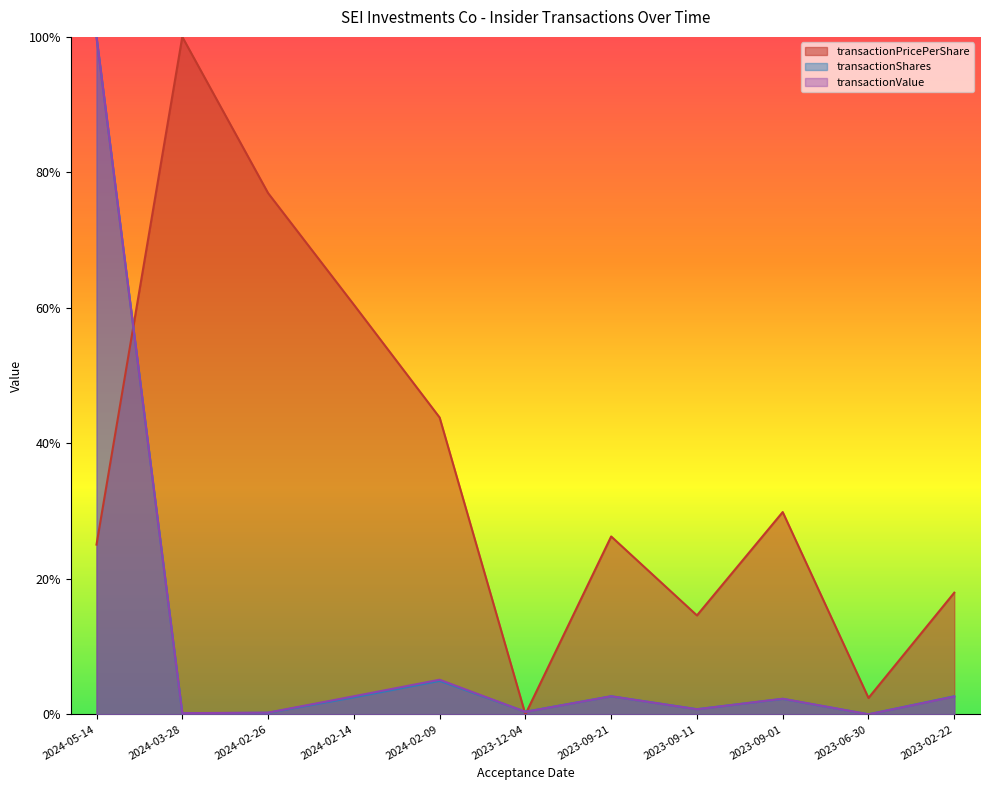

Is it true that transactionPricePerShare equals 0.5 at 2024-03-28?

False